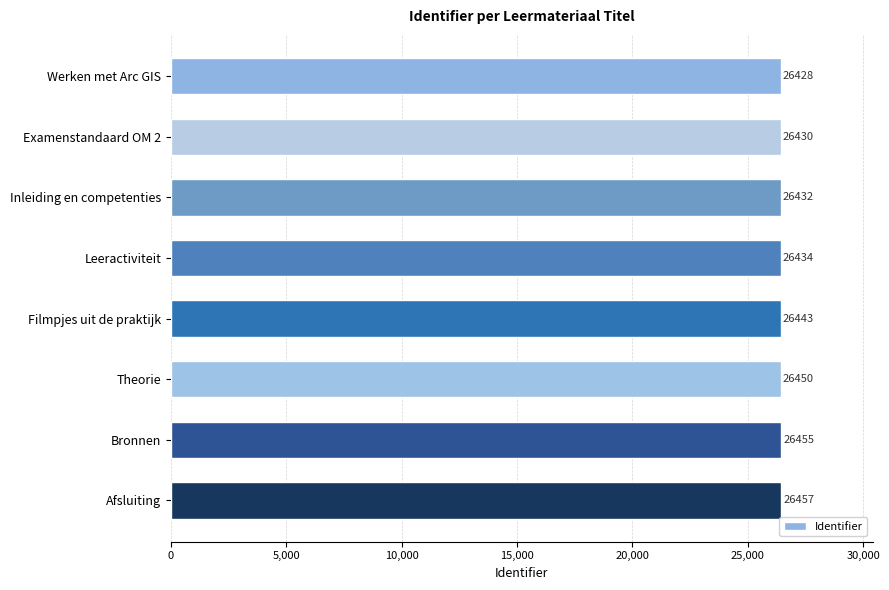

Where is the data nearest to the value 26442?

Filmpjes uit de praktijk